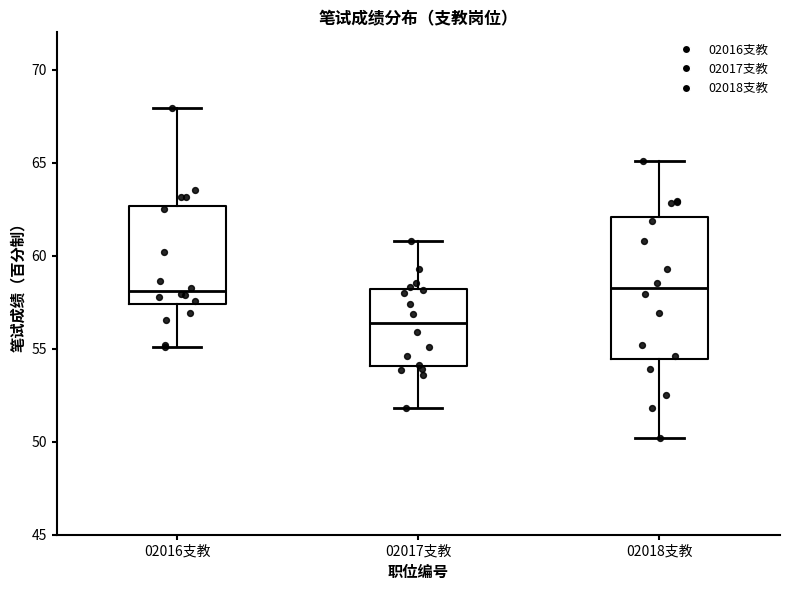

Where does the lower whisker of the box for 02018支教 end on the y-axis? The values are not printed on the chart, so give them approximately, as read against the axis.

50.0